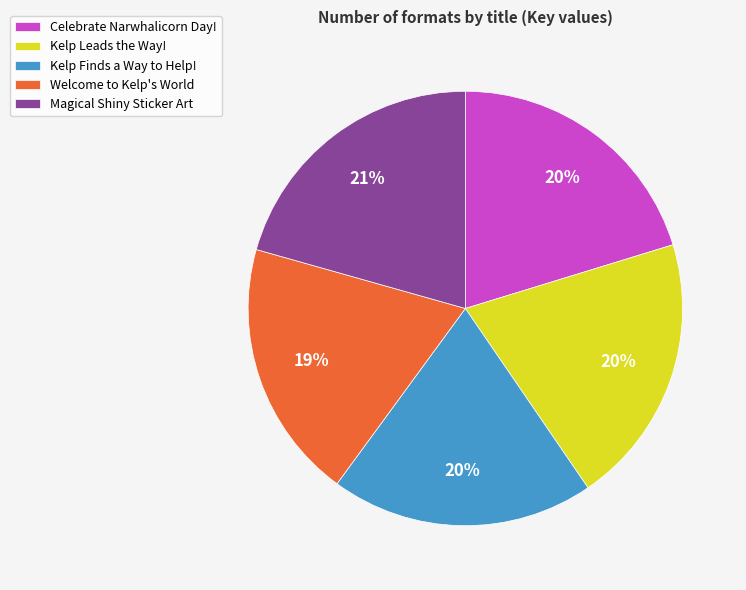

What is the ratio of the value at Kelp Finds a Way to Help! to the value at Celebrate Narwhalicorn Day!?

1.0